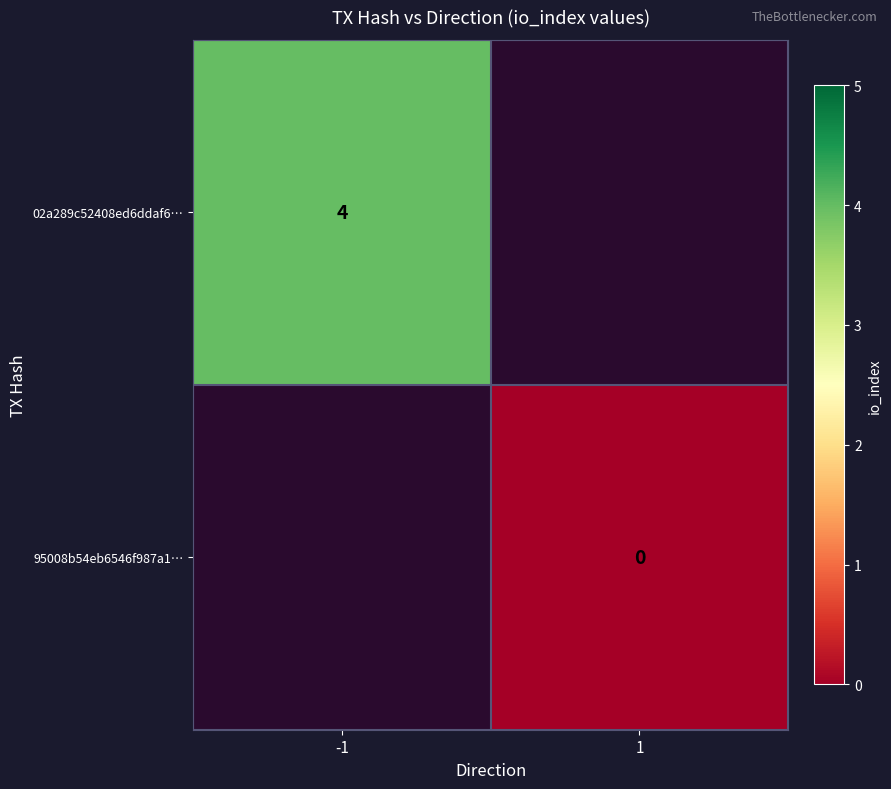

True or false: 02a289c52408ed6ddaf6… has a value of 4 at -1.

True